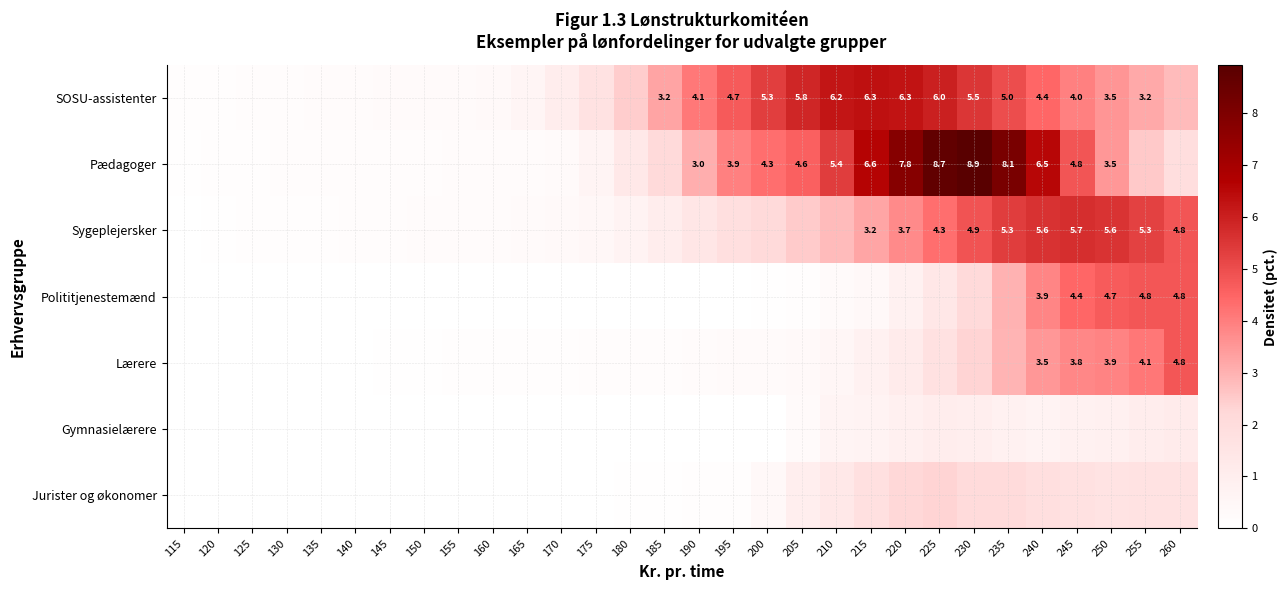

How many series are shown in this chart?

7